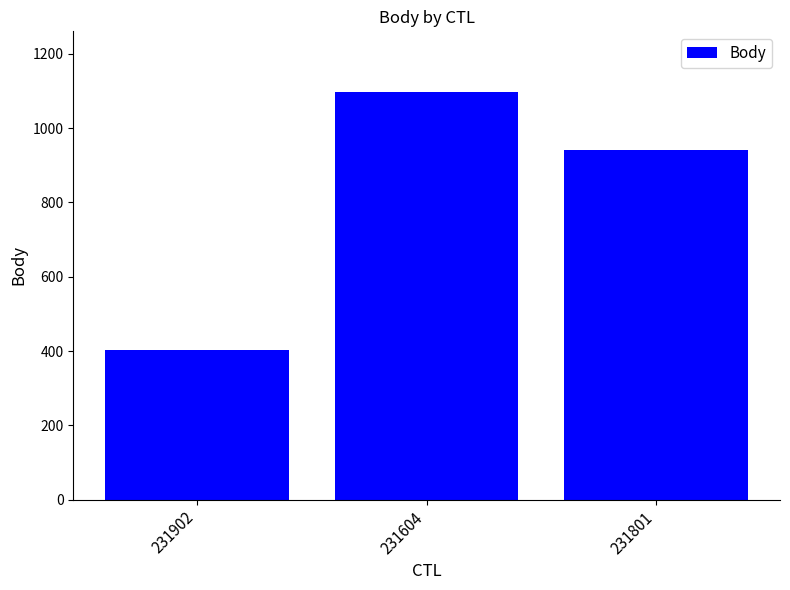

List the labels in order of value, largest first.

231604, 231801, 231902